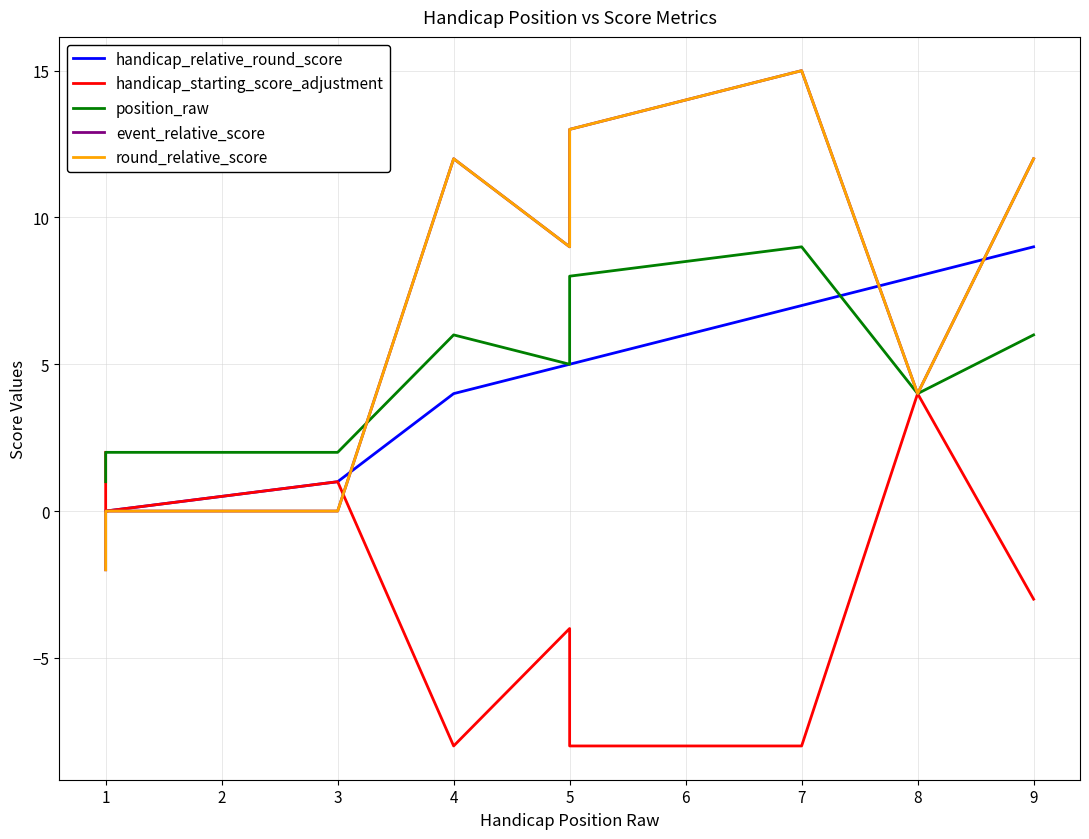

True or false: round_relative_score has more than 2 points higher than both neighbors.

False